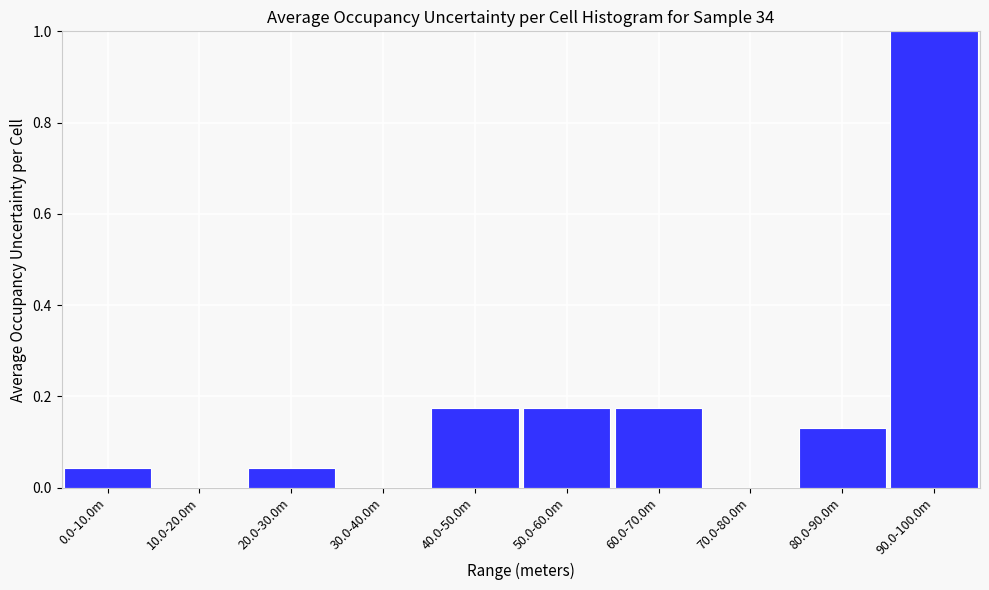

Is it true that the value at 90.0-100.0m is 1.7?

False